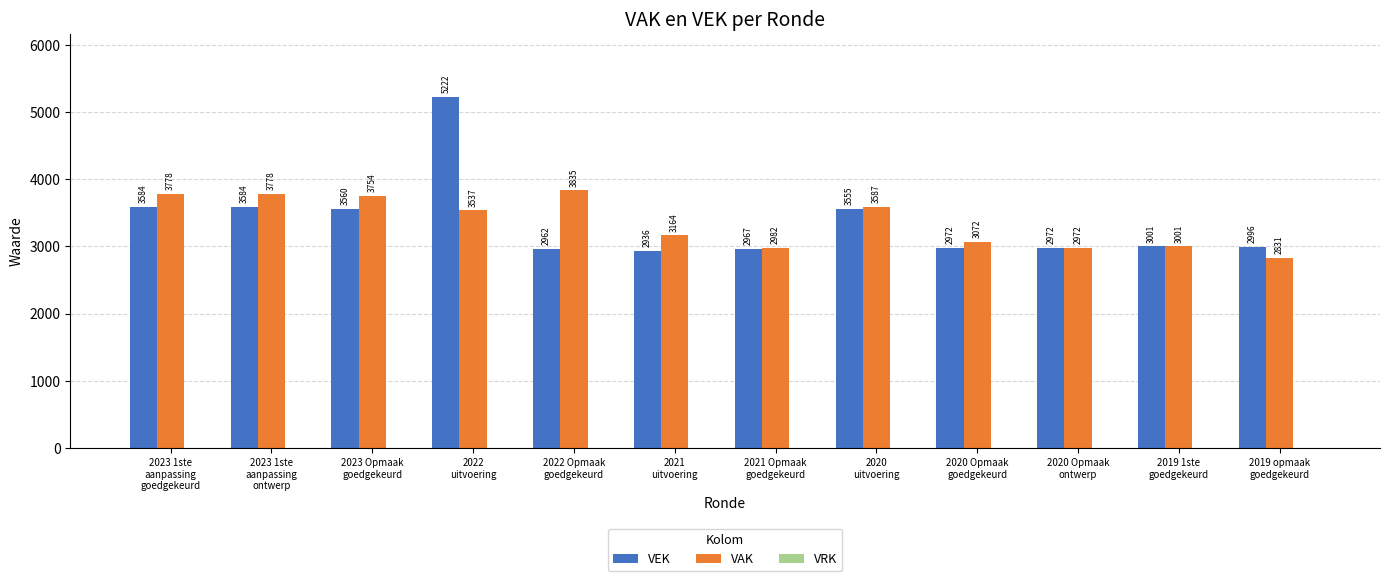

Which series has the widest spread of values?

VEK